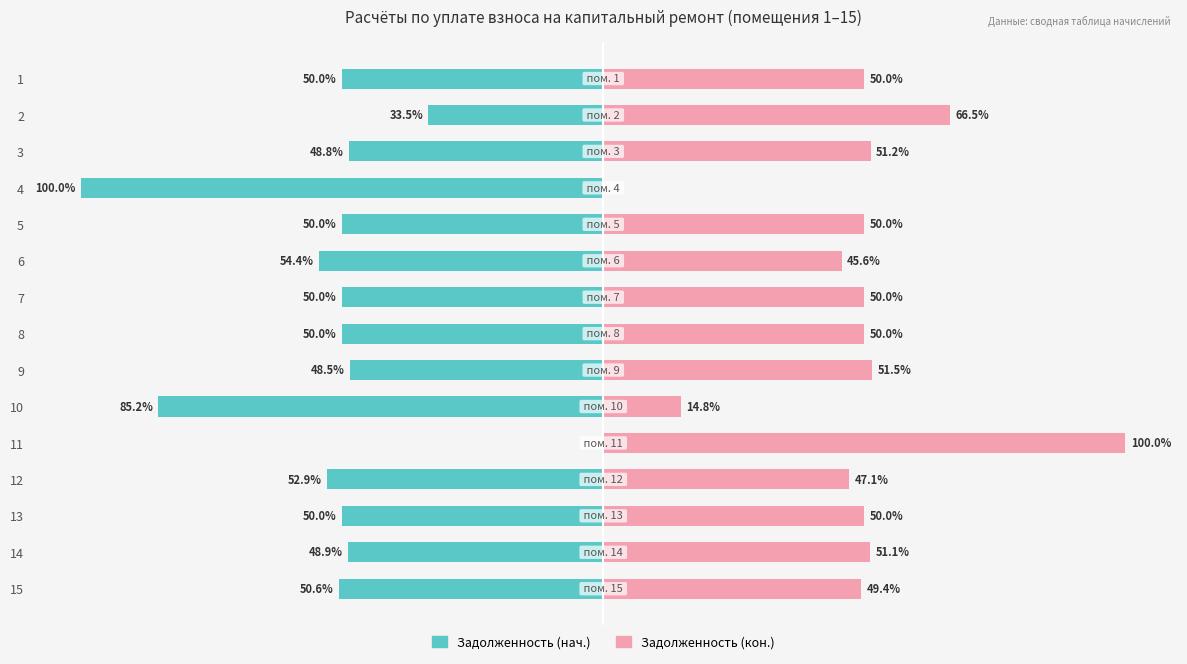

Is the value of Задолженность (нач.) at 3 greater than the value of Задолженность (кон.) at 10?

No